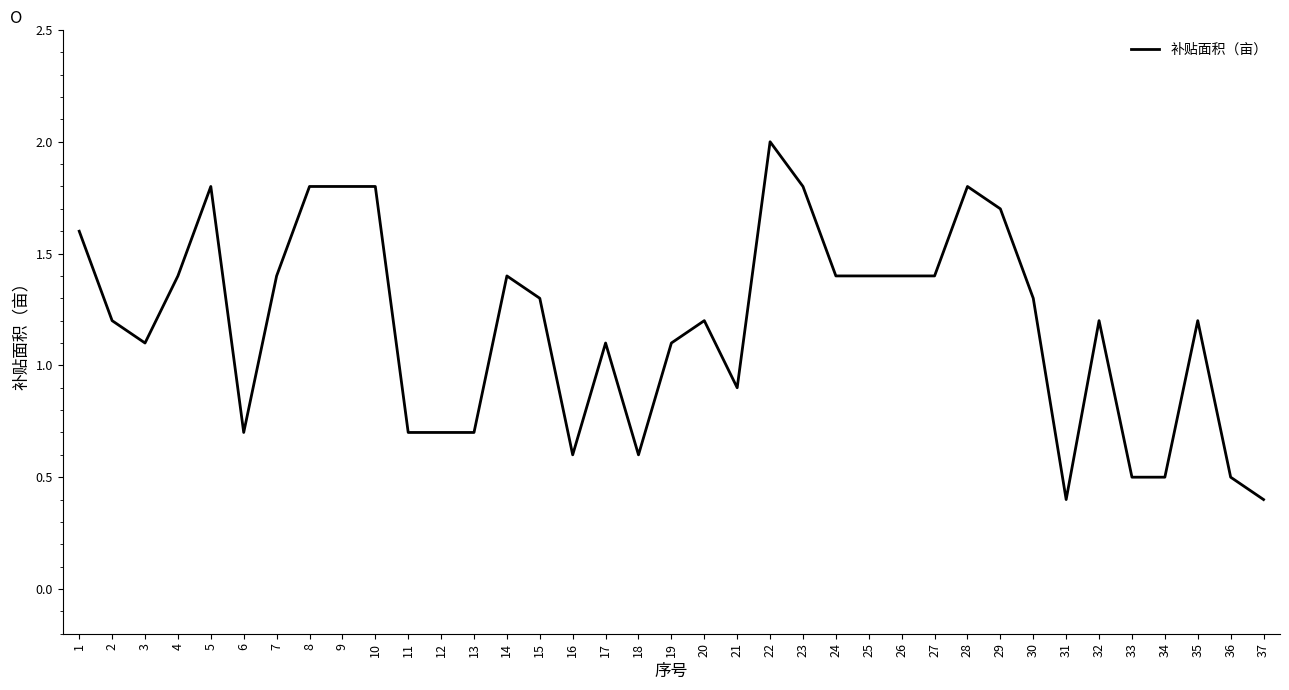

What is the maximum value shown in the chart?

2.0